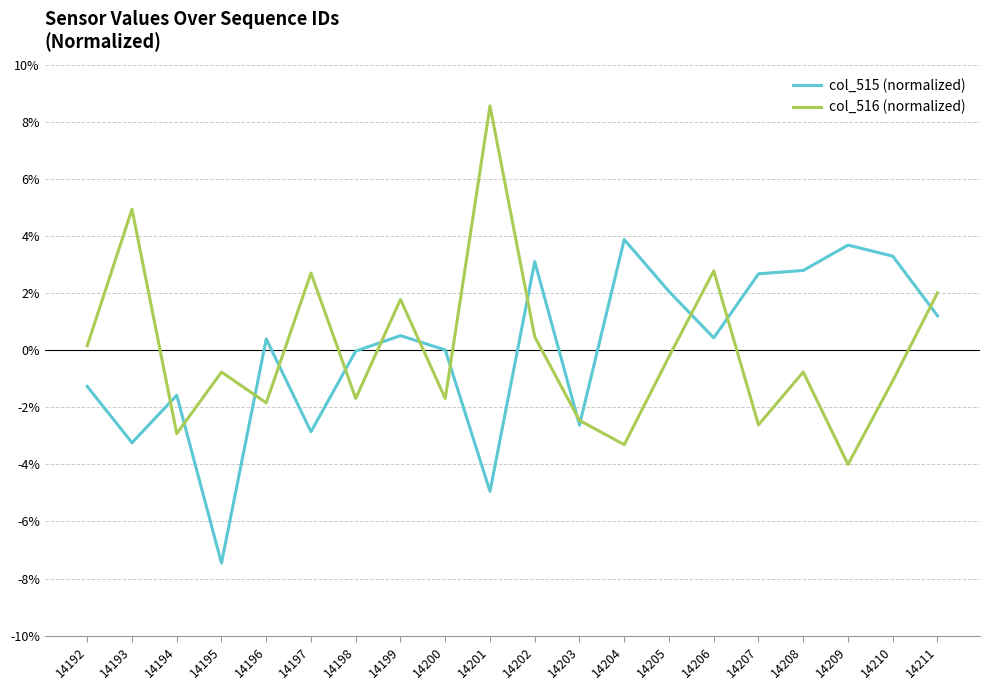

The value of col_516 (normalized) at 14193 is 7.8. True or false?

False